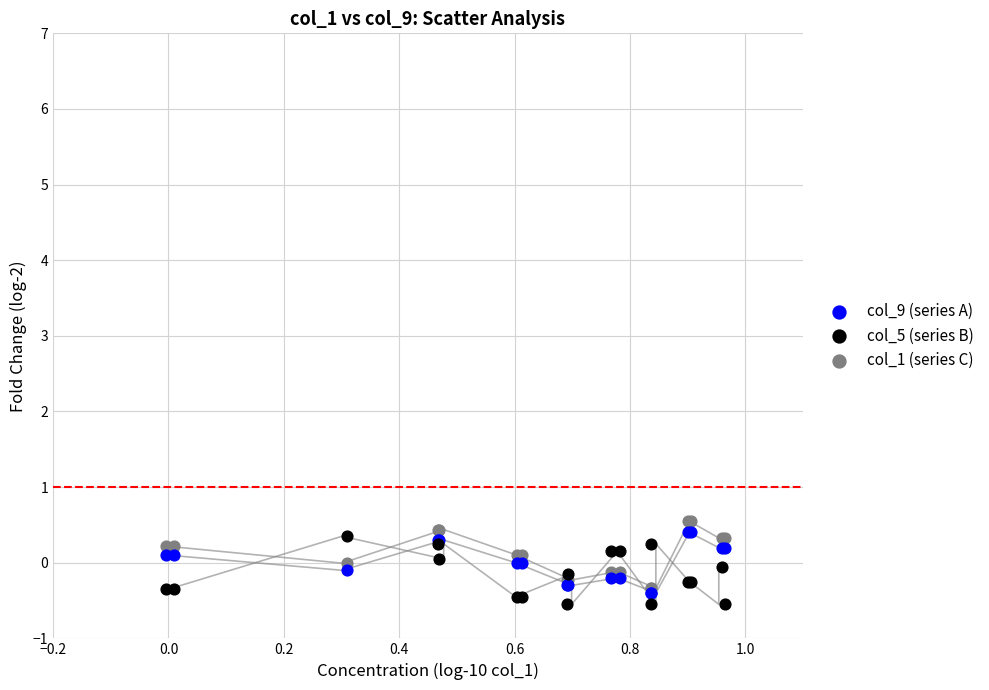

What are all the series names shown in the legend?

col_9 (series A), col_5 (series B), col_1 (series C)